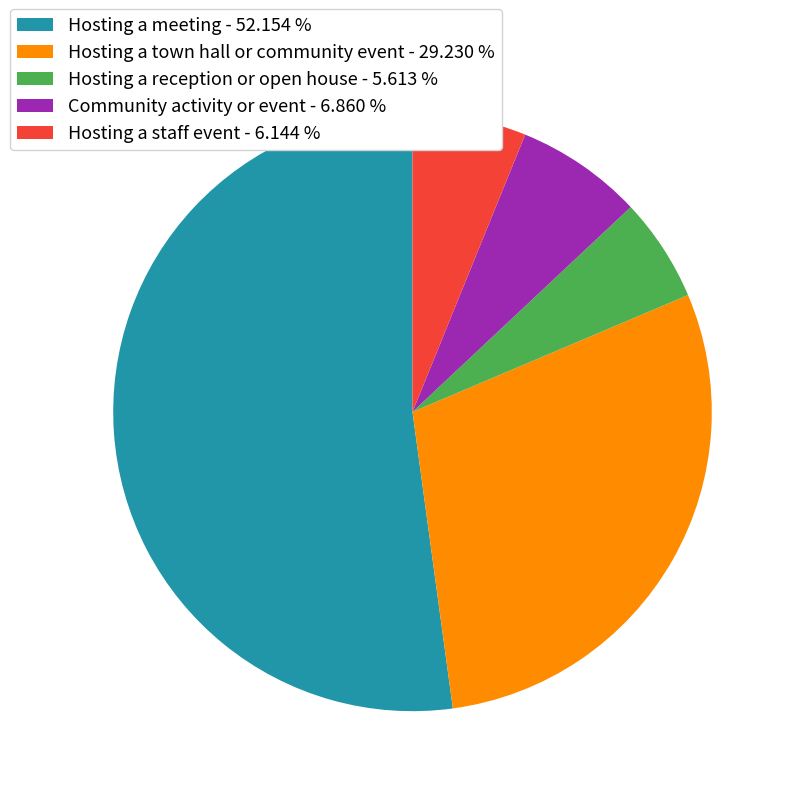

Which has a higher value, Hosting a staff event - 6.144 % or Community activity or event - 6.860 %?

Community activity or event - 6.860 %